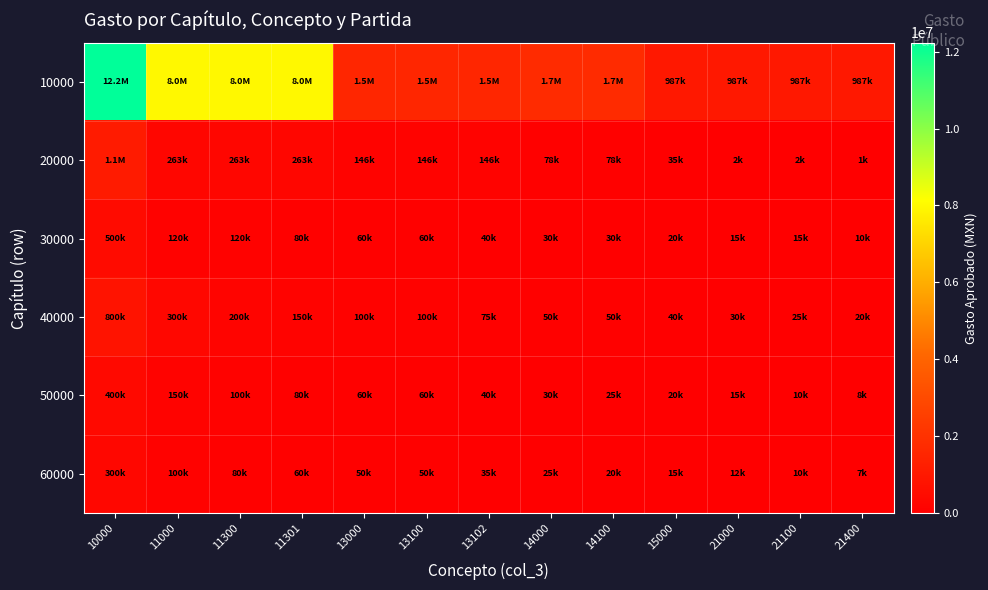

What is the spread (max minus min) of values at 14100?

1727560